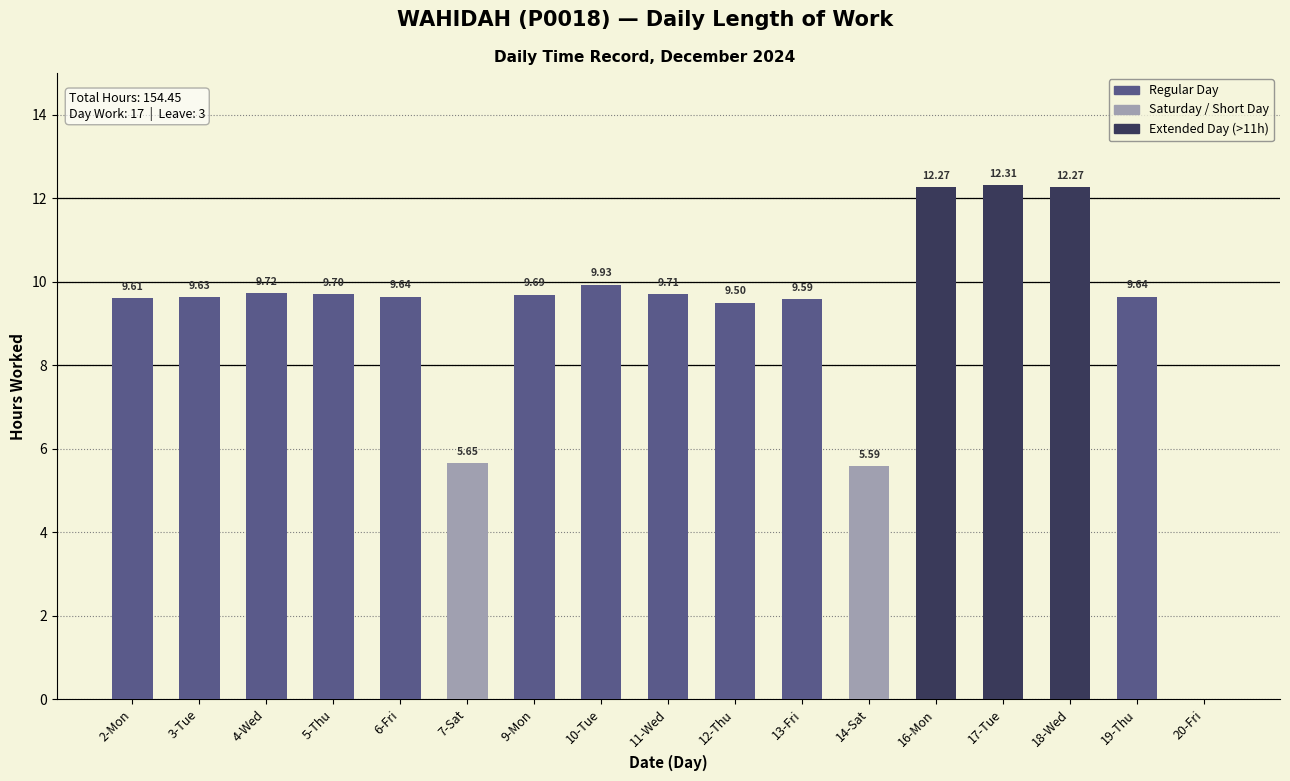

How many values are above zero?

16